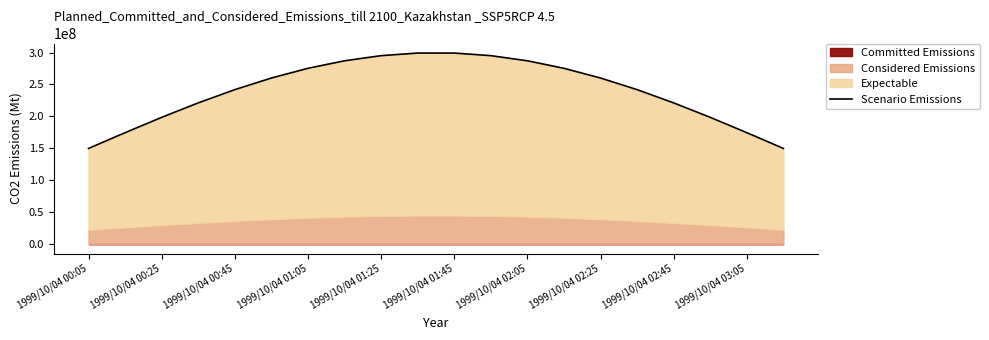

How many categories are shown in the chart?

20